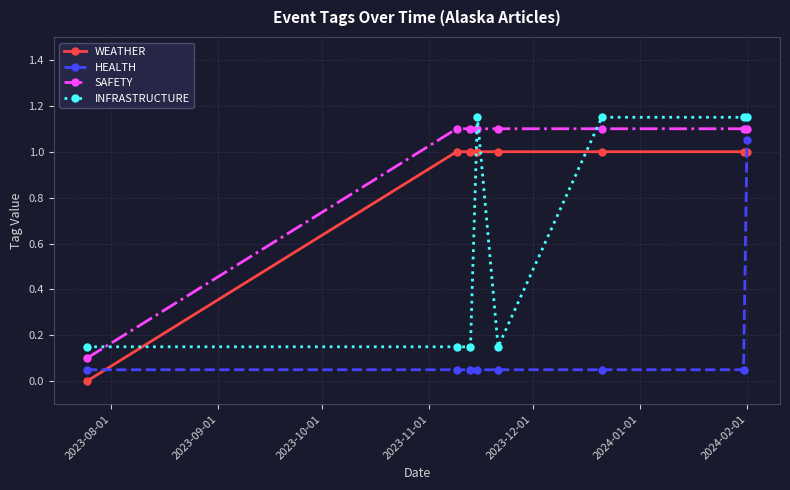

What is the highest value of the WEATHER series?

1.0